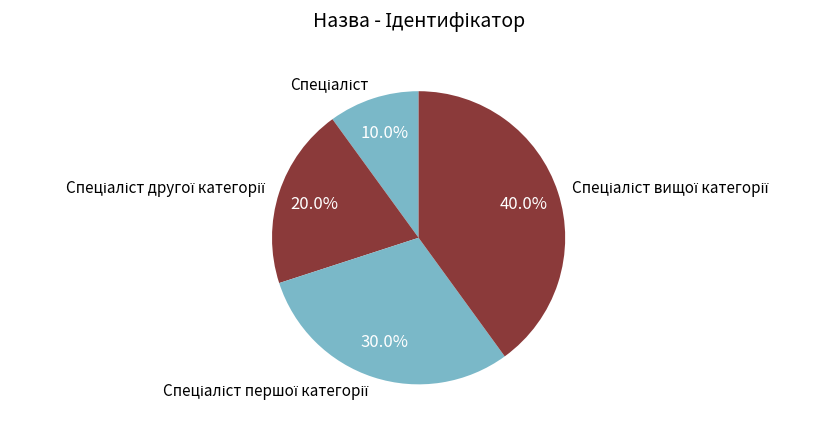

How many segments does this pie chart have?

4